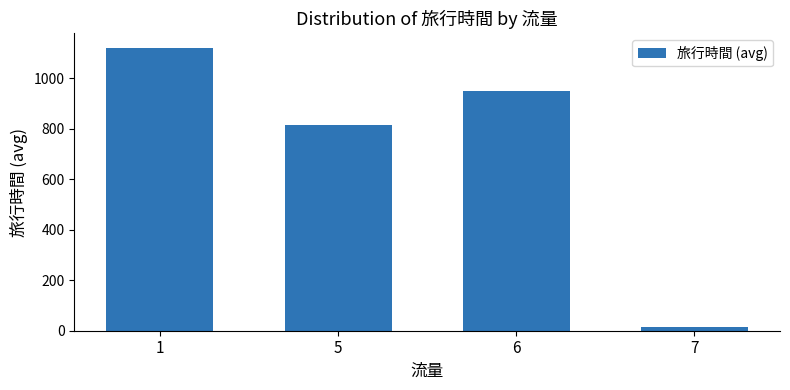

How many bars are there in total?

4